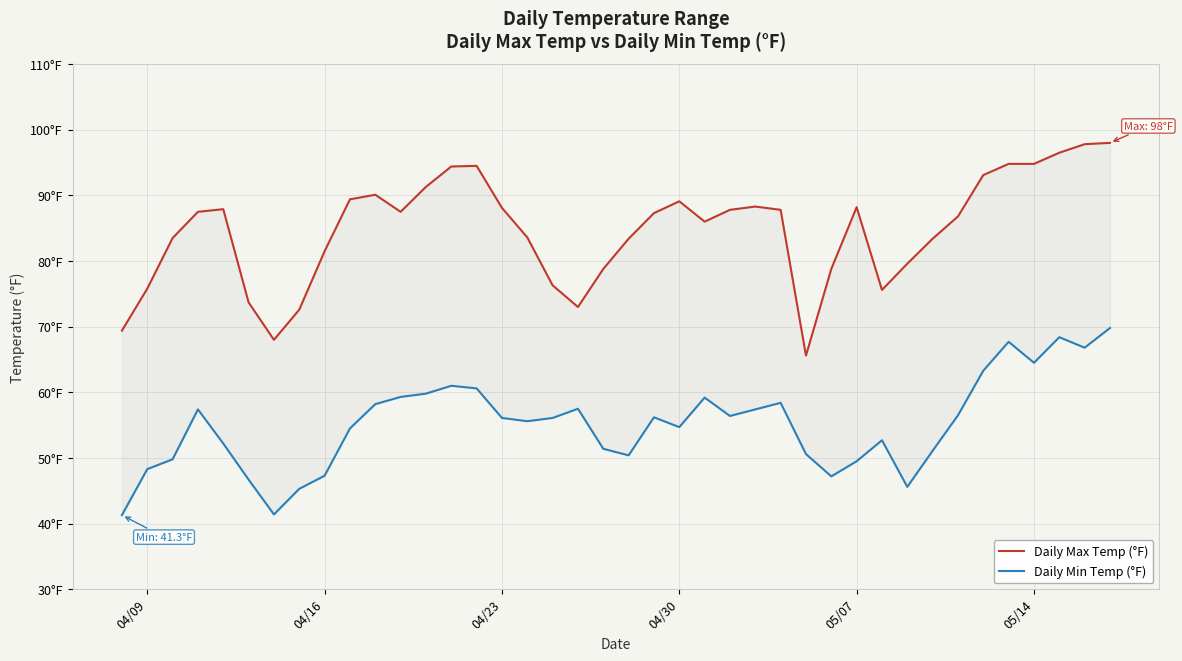

The Daily Min Temp (°F) series shows 68.4 at 7. True or false?

False